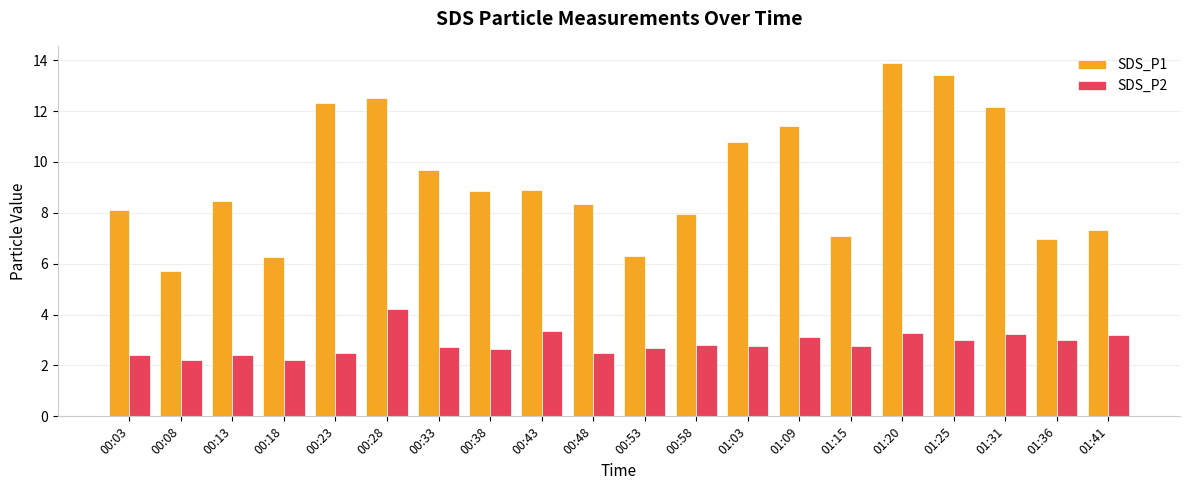

Which series has the largest range (max minus min)?

SDS_P1